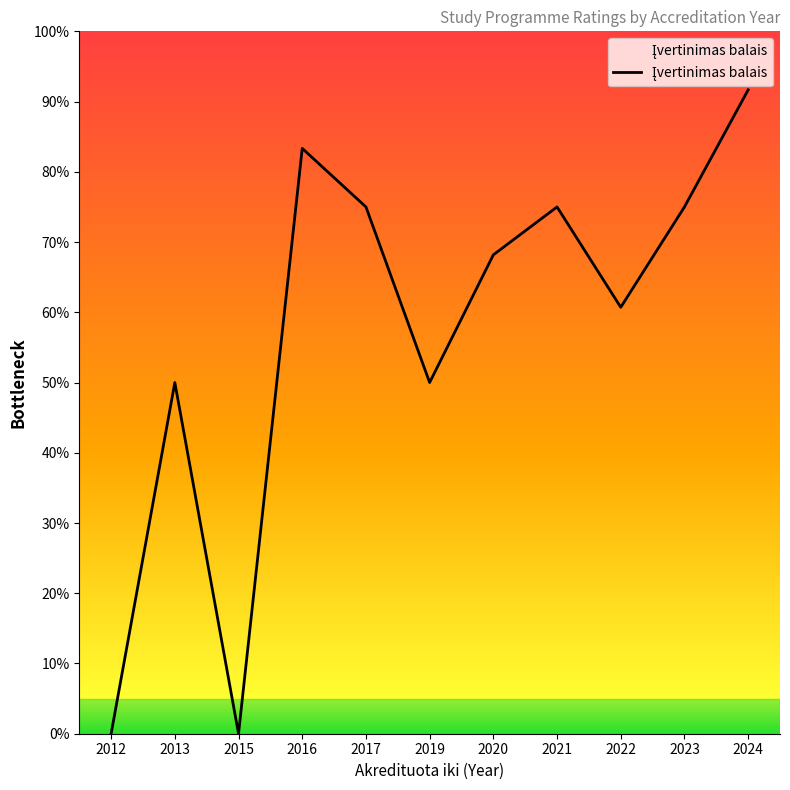

How many interior local valleys (lower than both neighbors) does the data have?

3